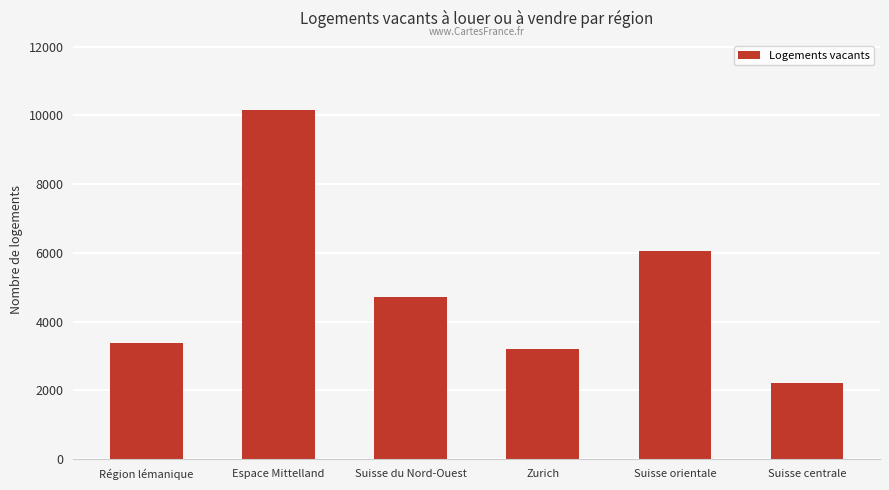

Reading left to right, what are all the values shown in this chart?

Région lémanique=3380	Espace Mittelland=10147	Suisse du Nord-Ouest=4711	Zurich=3213	Suisse orientale=6059	Suisse centrale=2222